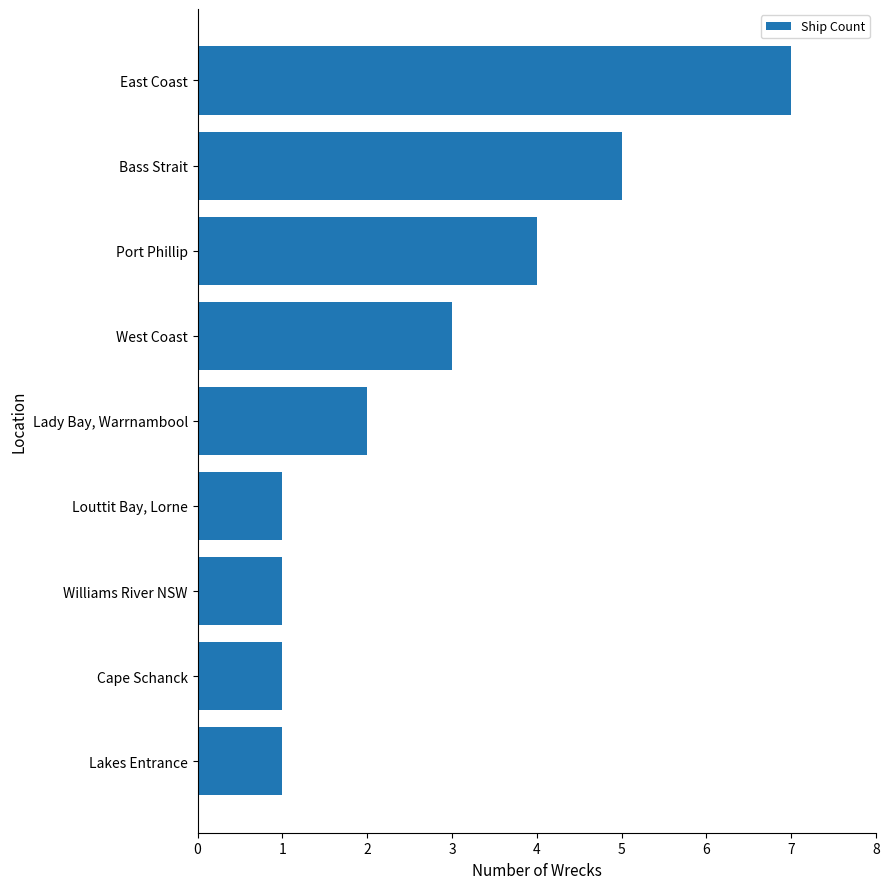

Reading bottom to top, transcribe all the data shown in this chart.

1	1	1	1	2	3	4	5	7